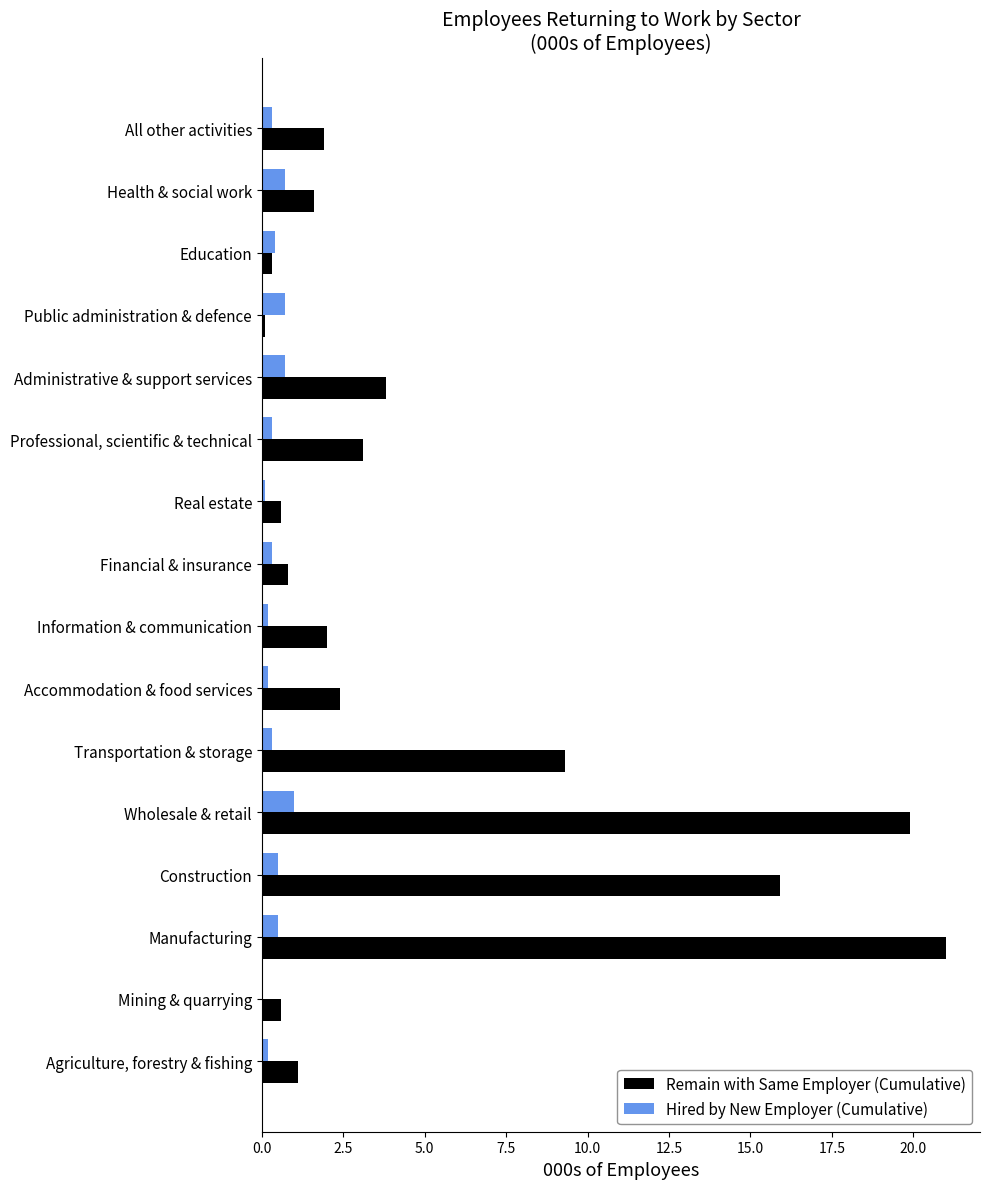

What is the maximum value for Hired by New Employer (Cumulative)?

1.0